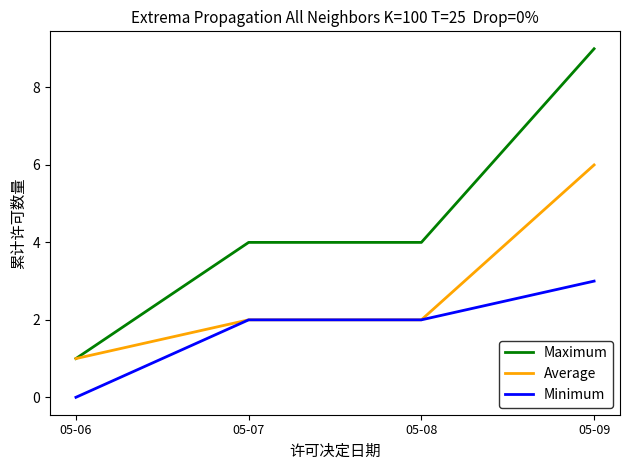

What is the difference between the maximum and minimum values in the Maximum series?

8